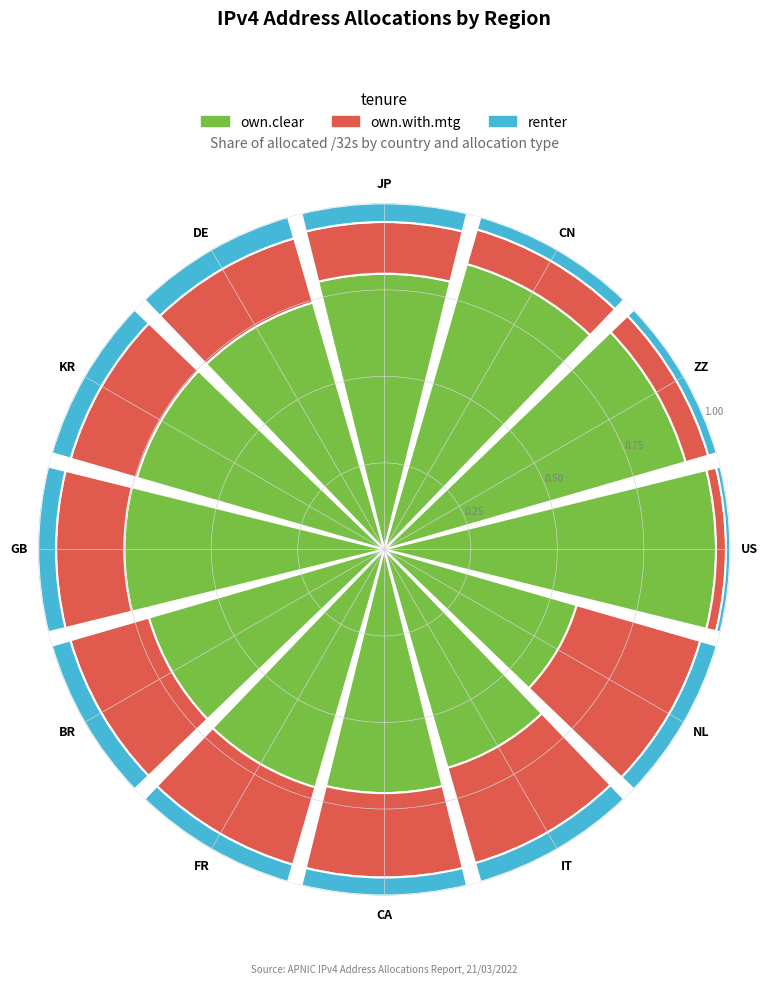

To the nearest percent, what is the average slice percentage?

8%